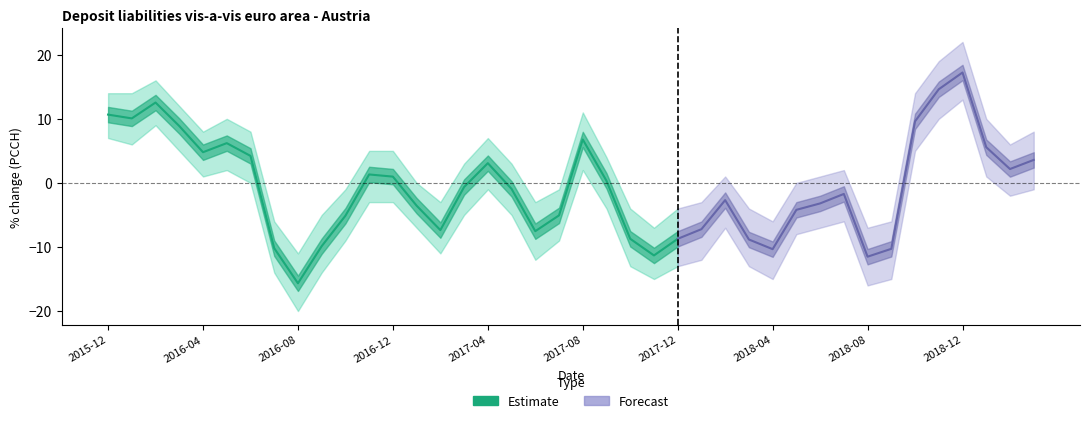

What is the label of the 4th point from the left?

2016-03